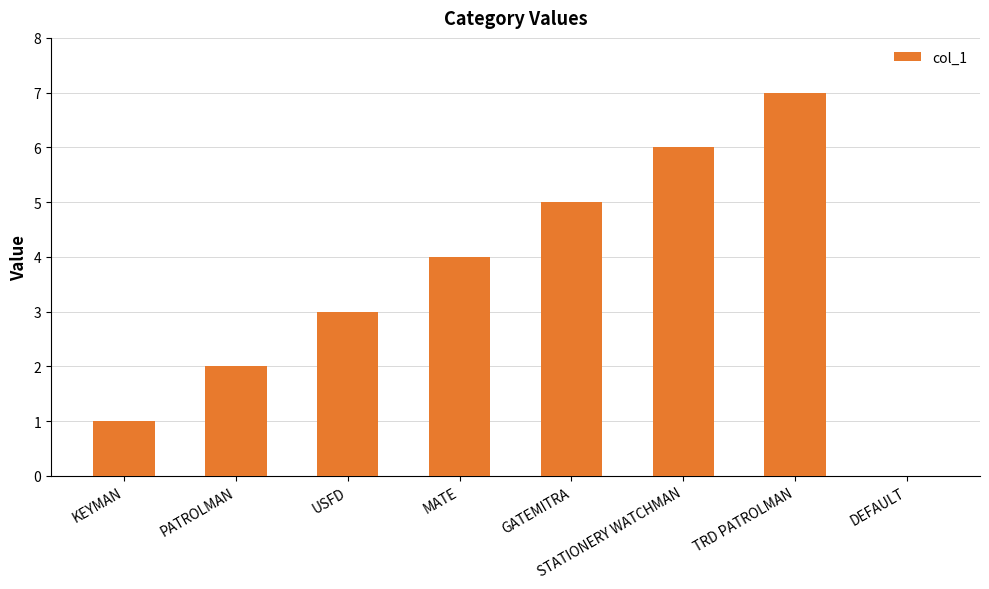

What is the change in value from KEYMAN to USFD?

+2